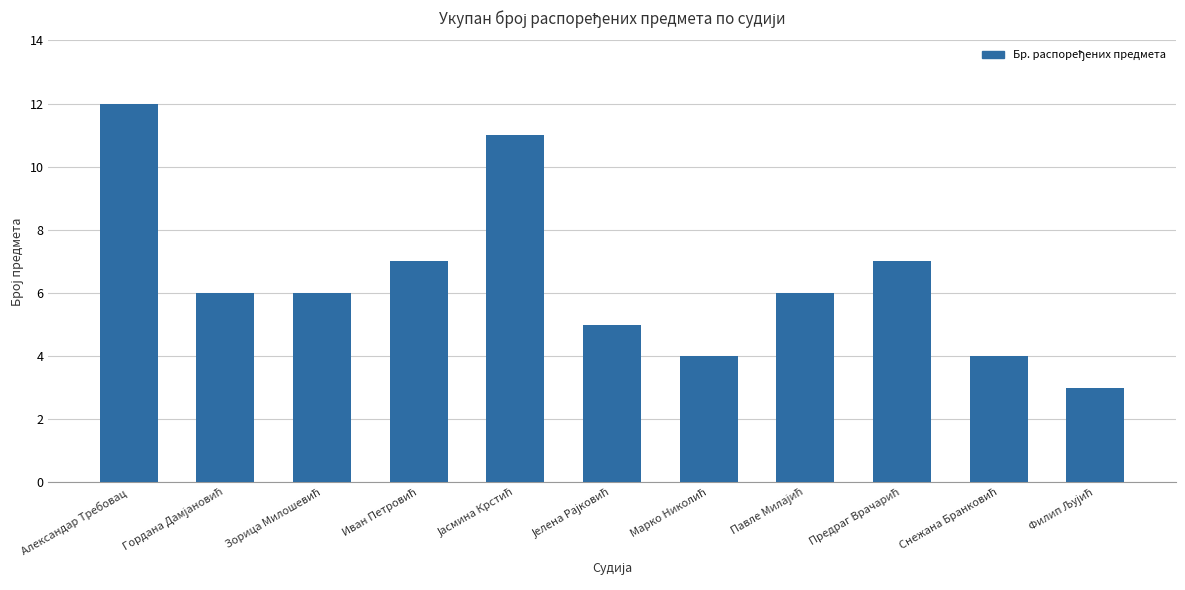

What is the maximum value shown in the chart?

12